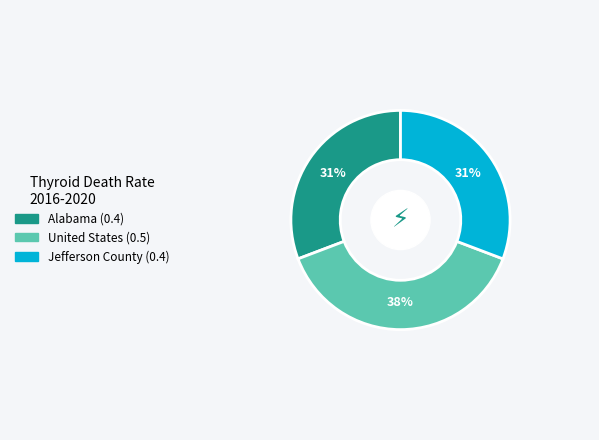

Does United States represent more than half of the total?

No